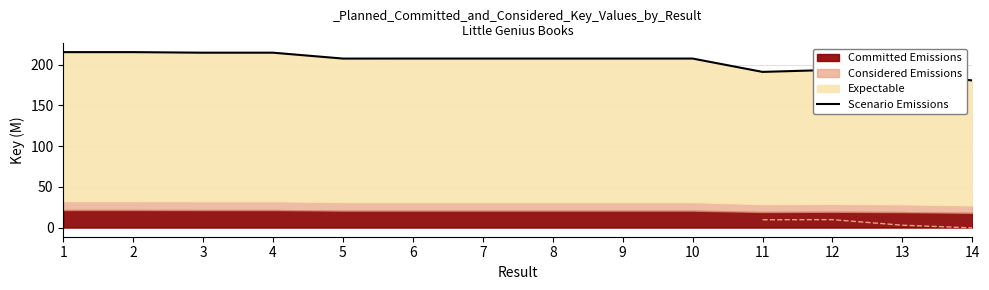

List the labels in order of value, largest first.

1, 2, 3, 4, 6, 9, 10, 8, 7, 5, 12, 11, 13, 14